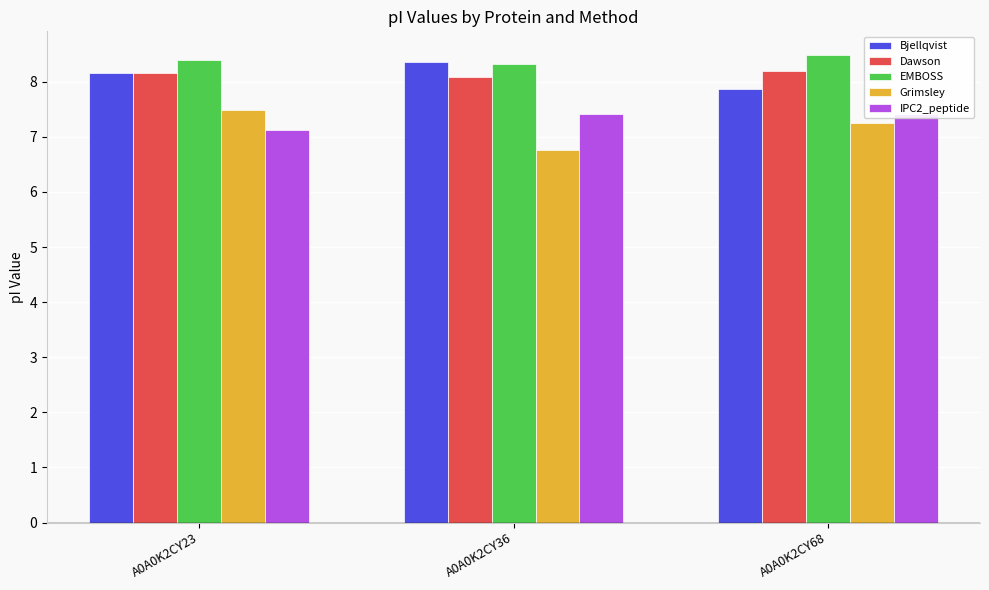

What are all the series names shown in the legend?

Bjellqvist, Dawson, EMBOSS, Grimsley, IPC2_peptide